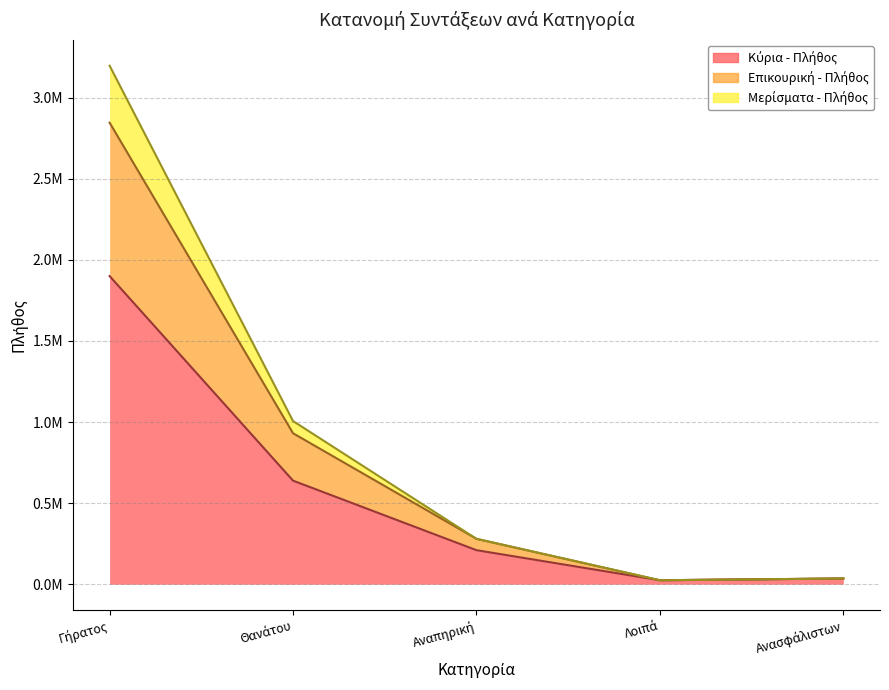

How many lines are shown in the chart?

3